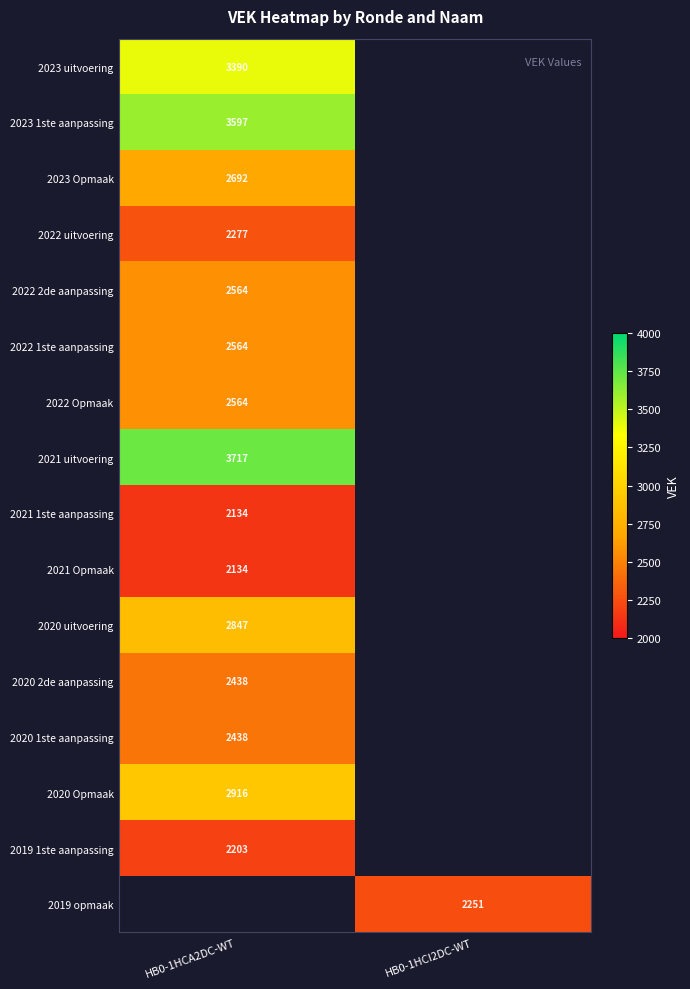

The value of 2022 1ste aanpassing at HB0-1HCA2DC-WT is 4363. True or false?

False